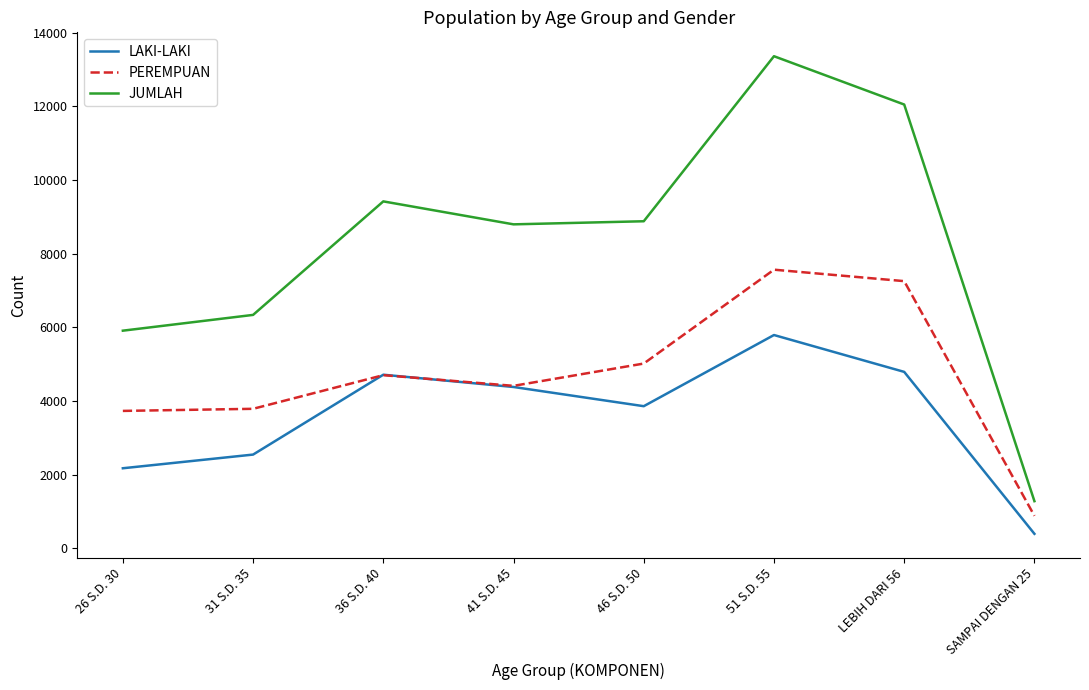

Is it true that PEREMPUAN equals 4413 at 41 S.D. 45?

True